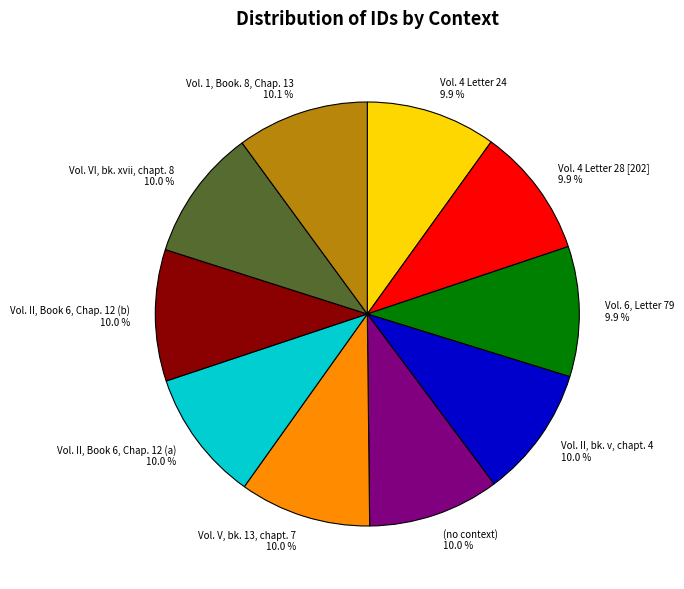

Combined, do Vol. 6, Letter 79 and Vol. II, Book 6, Chap. 12 (b) account for over 50%?

No